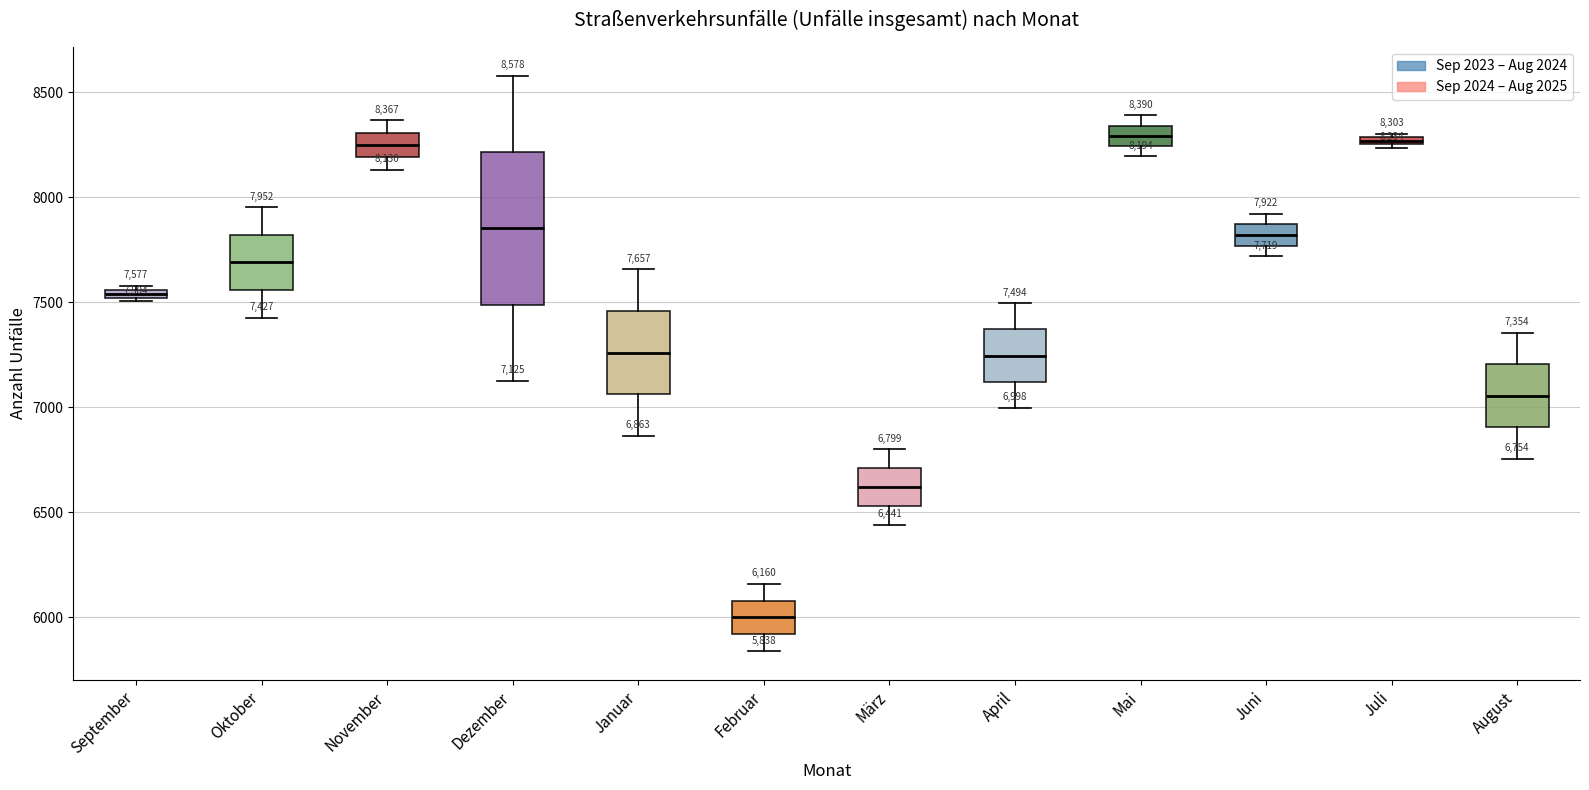

Which box is the tallest, from its lower edge to its upper edge?

Dezember